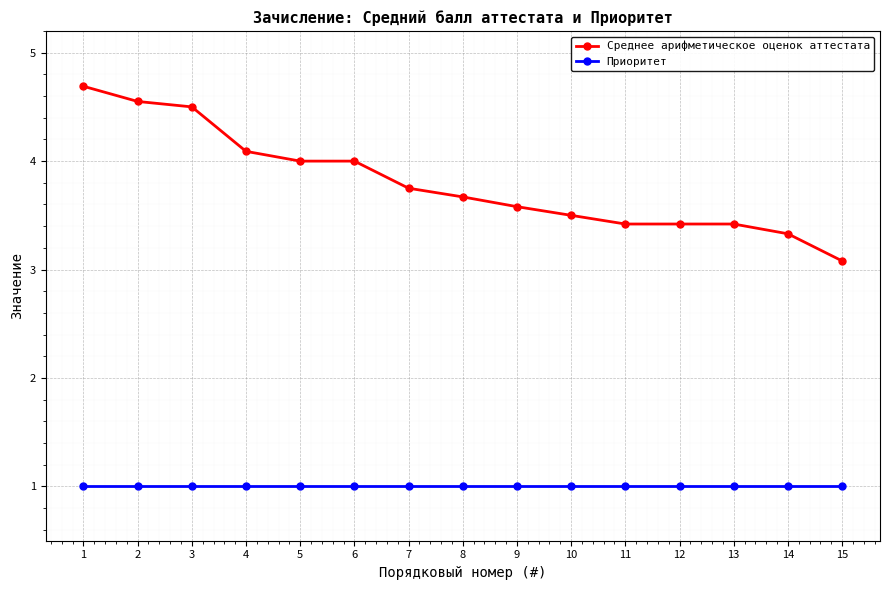

True or false: Среднее арифметическое оценок аттестата and Приоритет intersect in this chart.

False